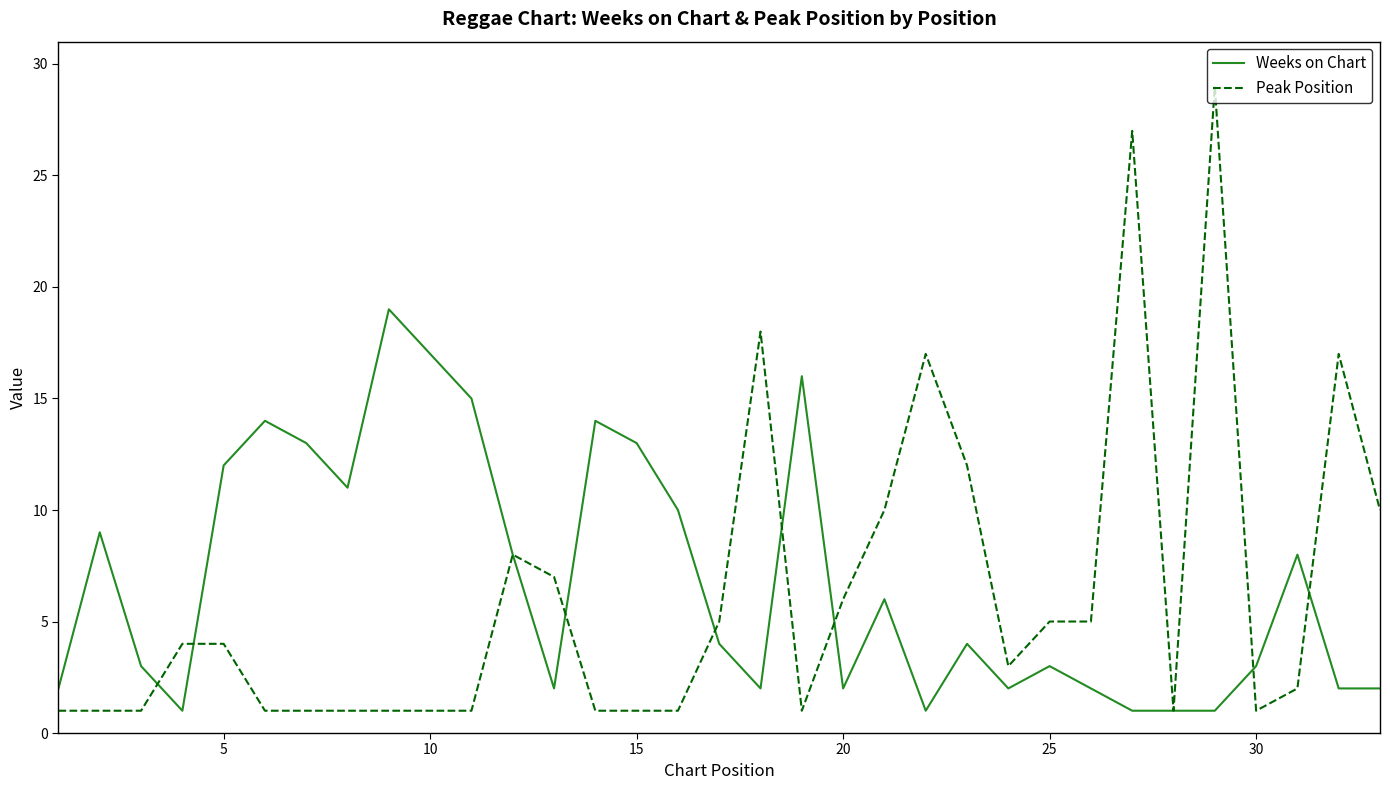

Which series has the widest spread of values?

Peak Position